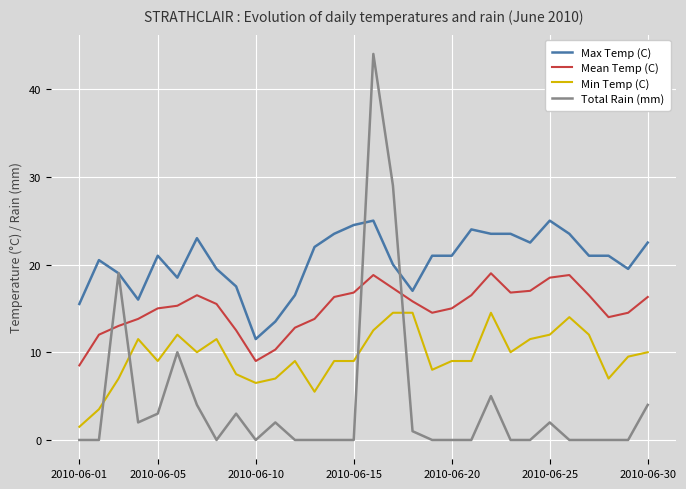

Which series has the largest total across all categories?

Max Temp (C)